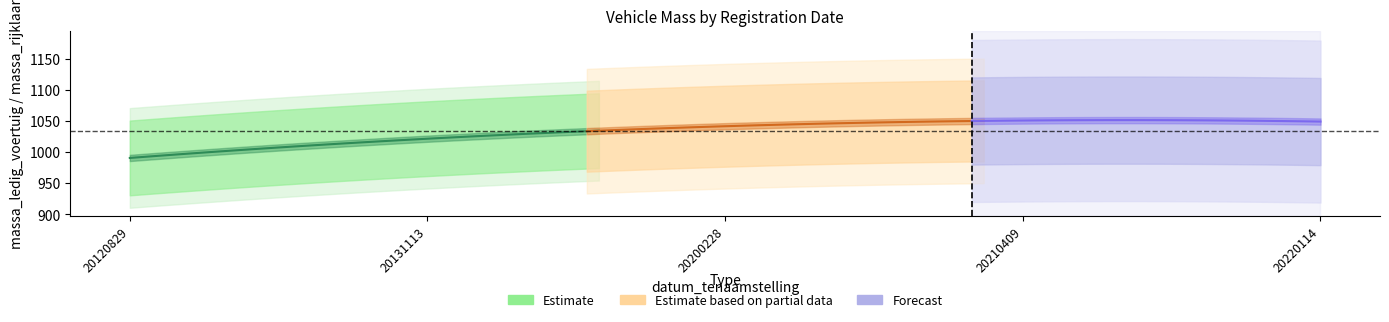

How many lines are shown in the chart?

3